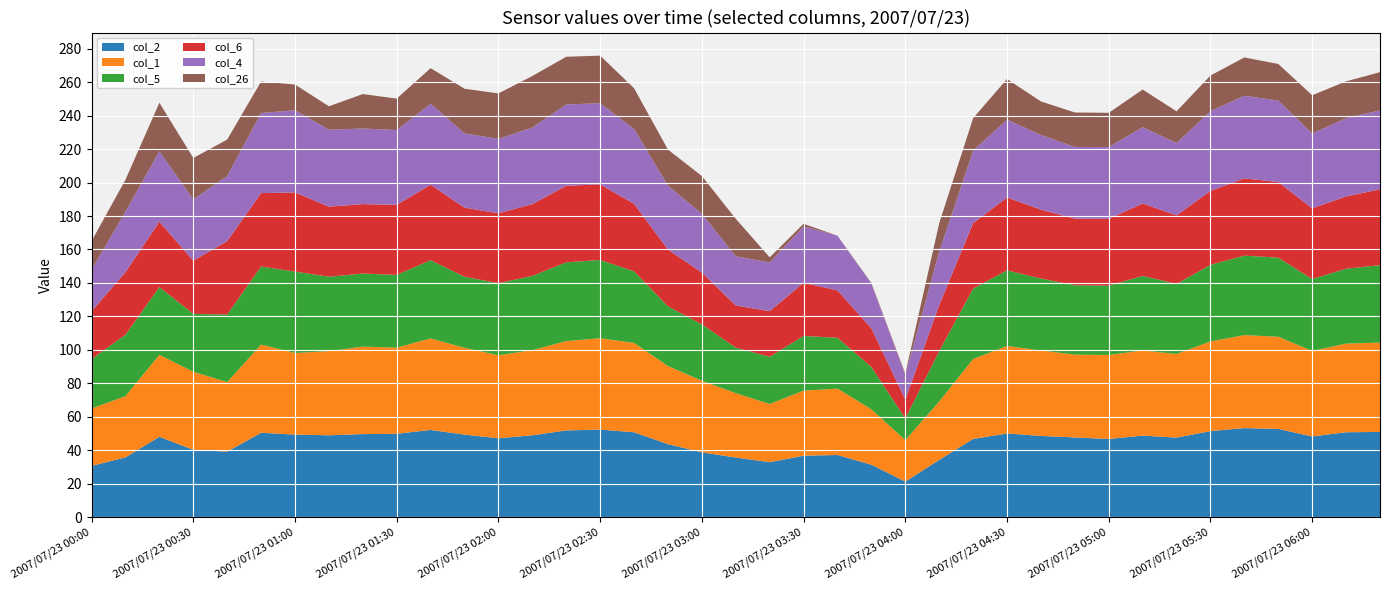

At which label does col_2 reach its minimum?

2007/07/23 04:00